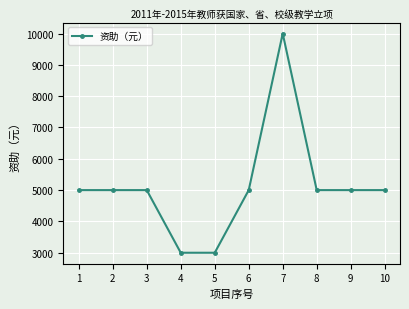

Read the value at 7, to the nearest 10.

10000